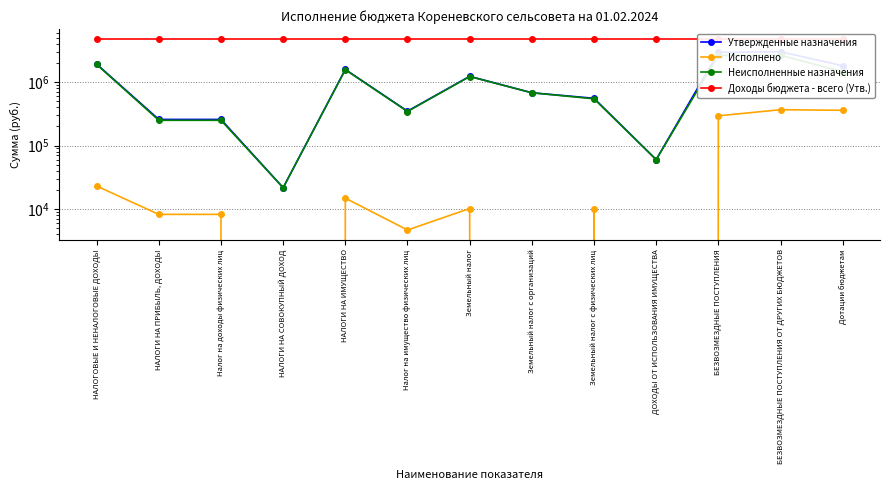

What is the value of the Неисполненные назначения point at the 12th from the left?

2652452.0